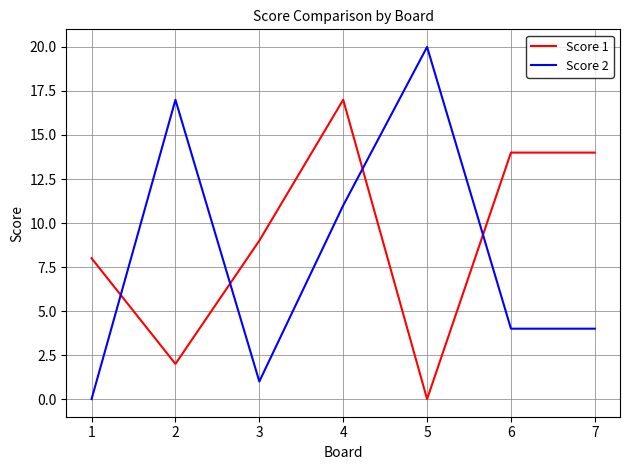

Reading left to right, transcribe all the data shown in this chart.

Score 1: 1=8	2=2	3=9	4=17	5=0	6=14	7=14
Score 2: 1=0	2=17	3=1	4=11	5=20	6=4	7=4